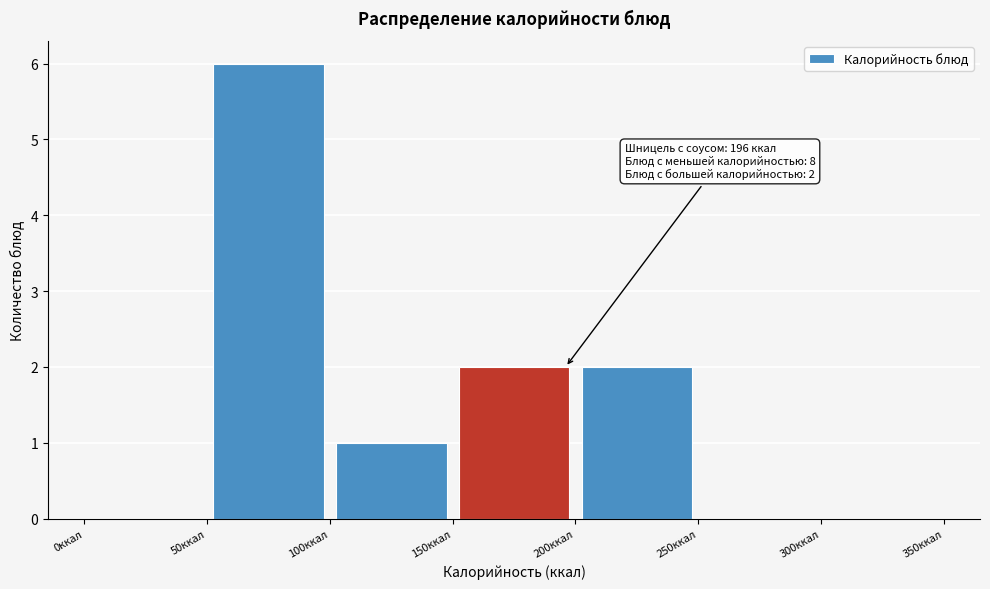

Over which range of the x-axis is the bar tallest?

50 to 100